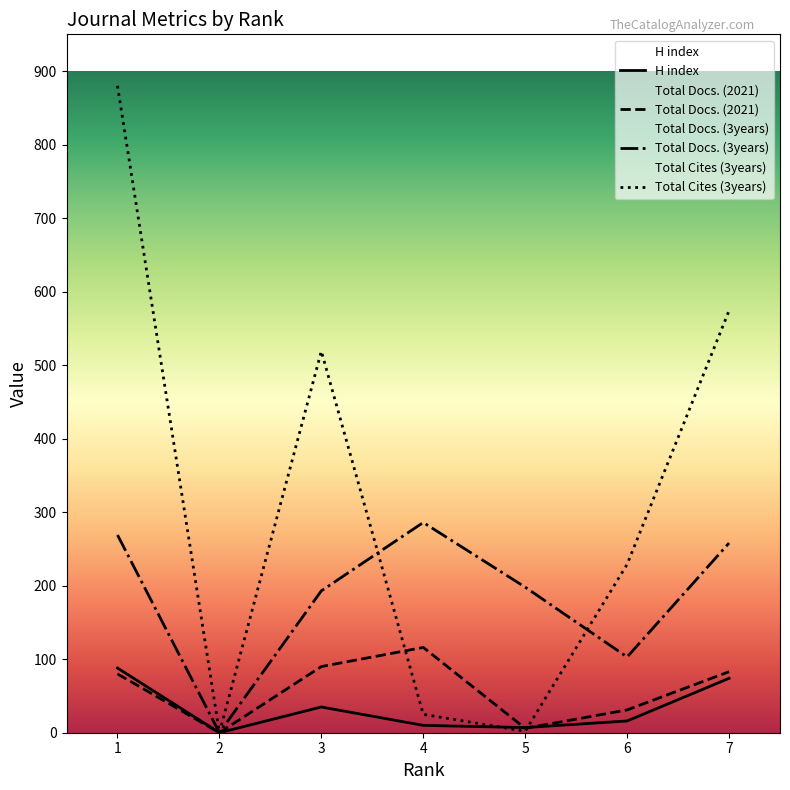

What is the value of the Total Docs. (3years) point at the 7th from the left?

258